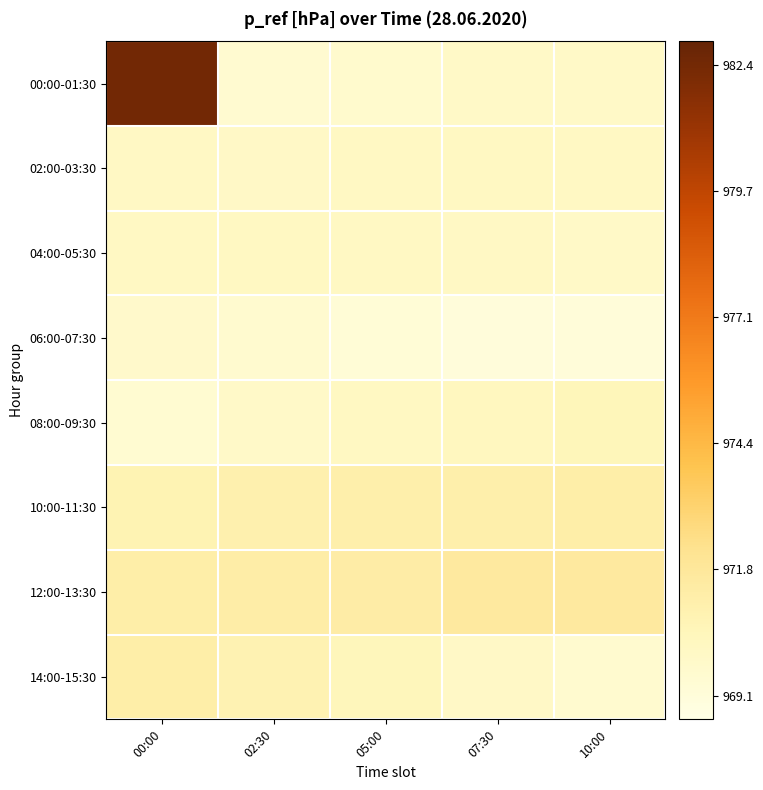

Which series has the largest total across all categories?

00:00-01:30